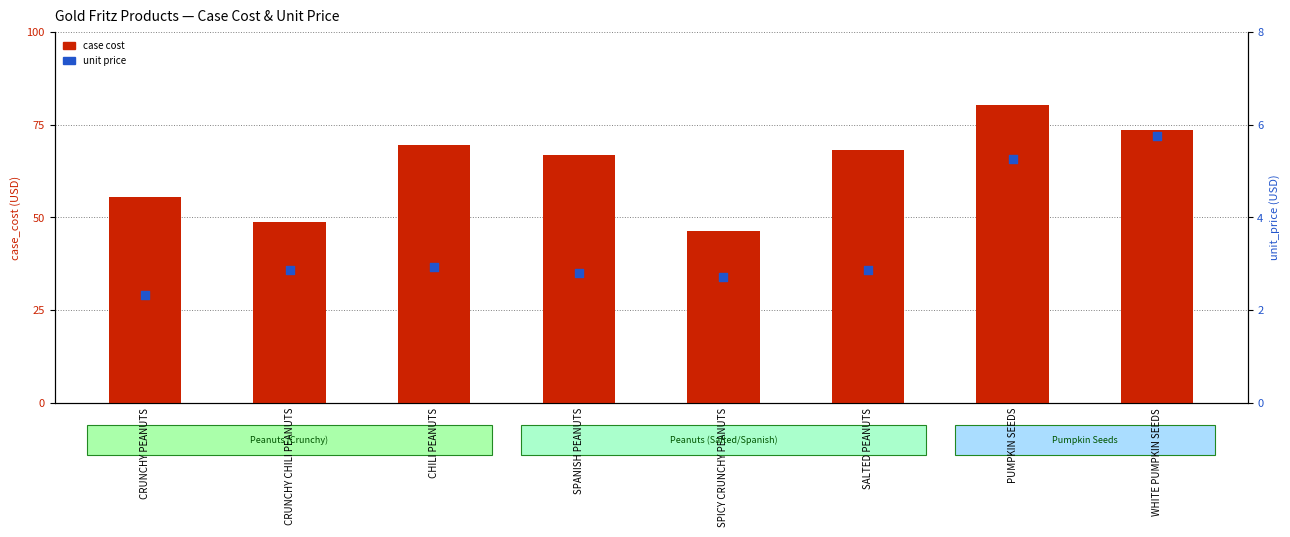

Which series has the largest total across all categories?

case cost